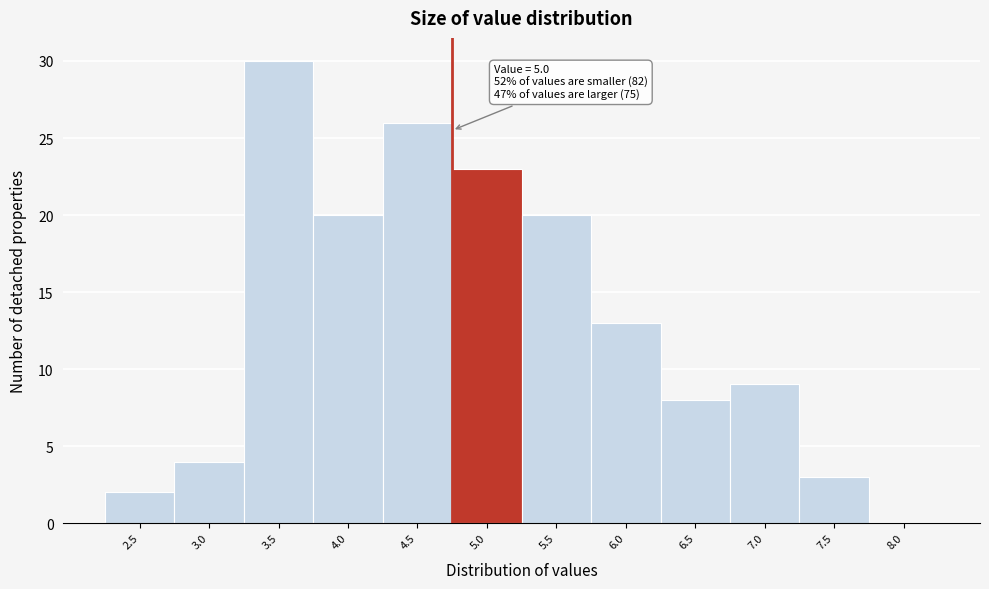

Reading right to left, extract all data points from this chart.

8.0=0	7.5=3	7.0=9	6.5=8	6.0=13	5.5=20	5.0=23	4.5=26	4.0=20	3.5=30	3.0=4	2.5=2